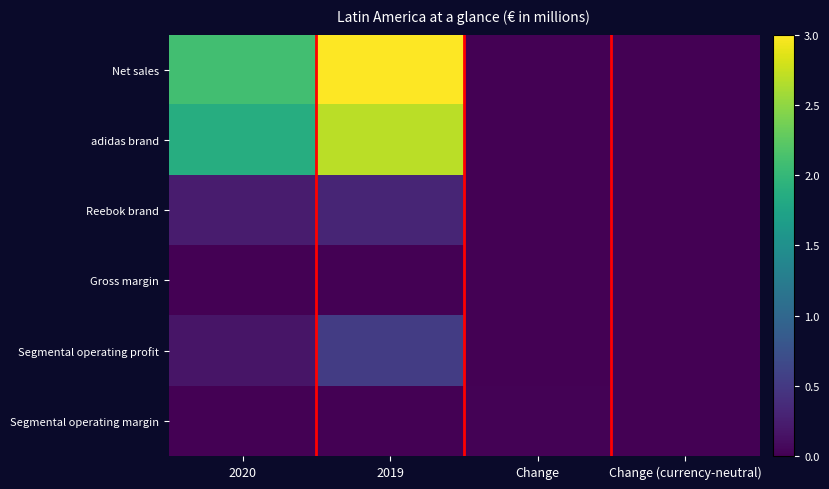

Which label corresponds to the largest value in the chart?

2019